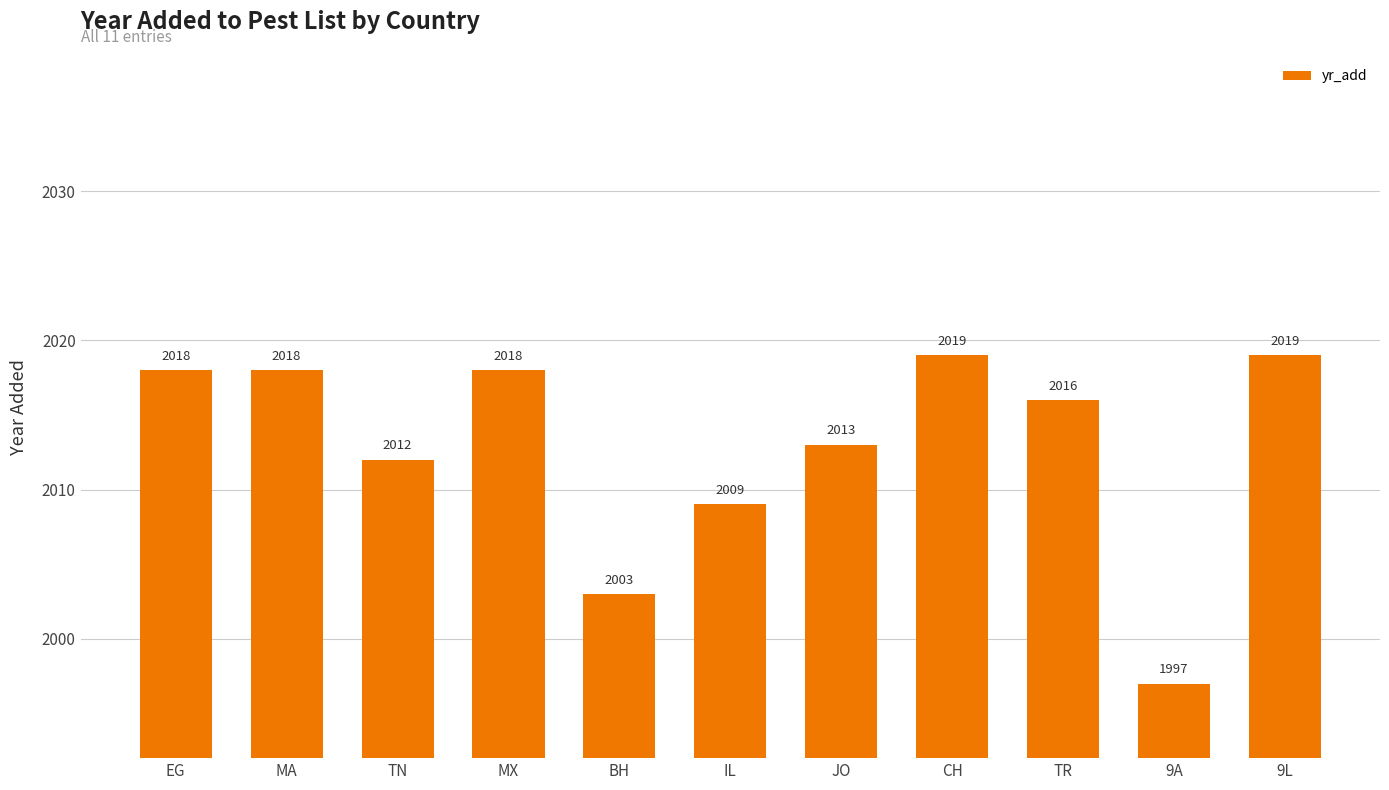

What is the difference between the maximum and second lowest values?

16